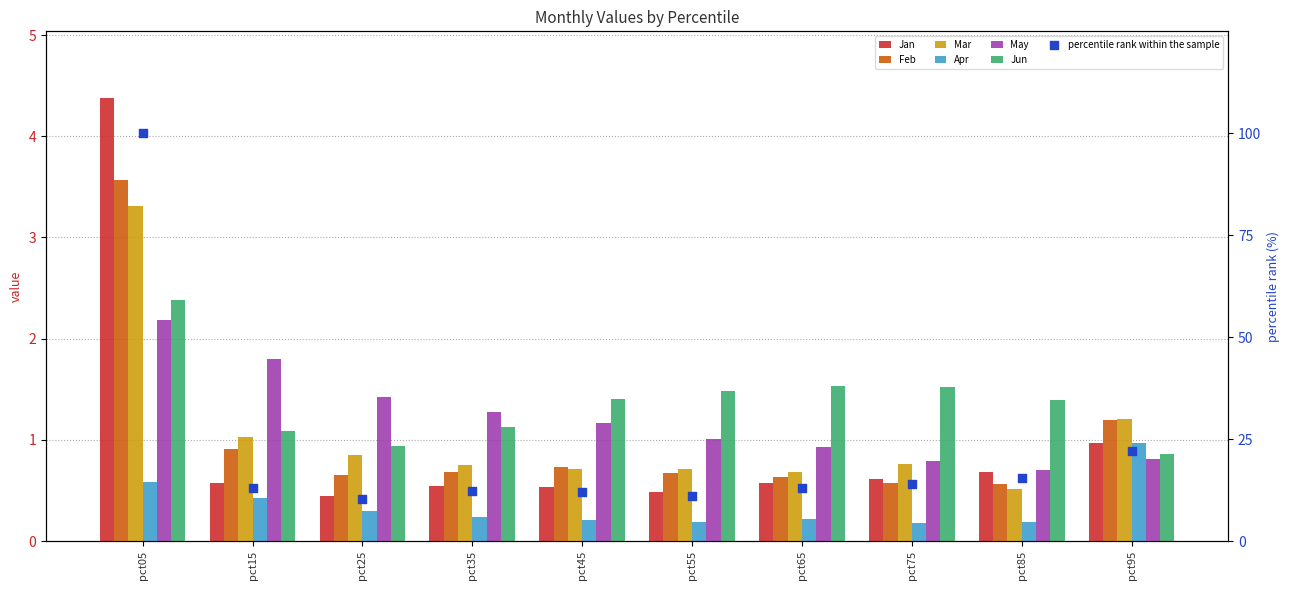

Which series has the largest Y range (max minus min)?

Jan